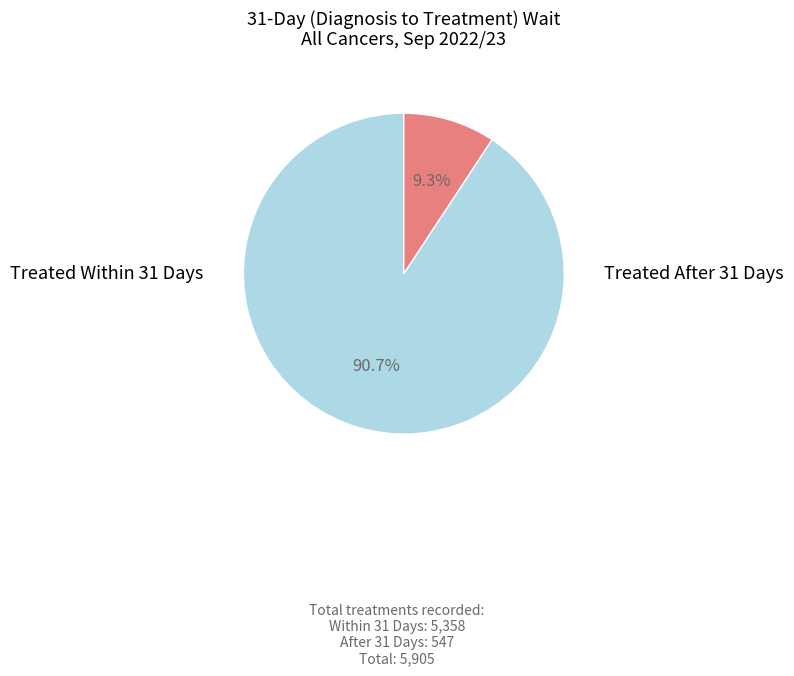

Is there a majority slice in this chart?

Yes